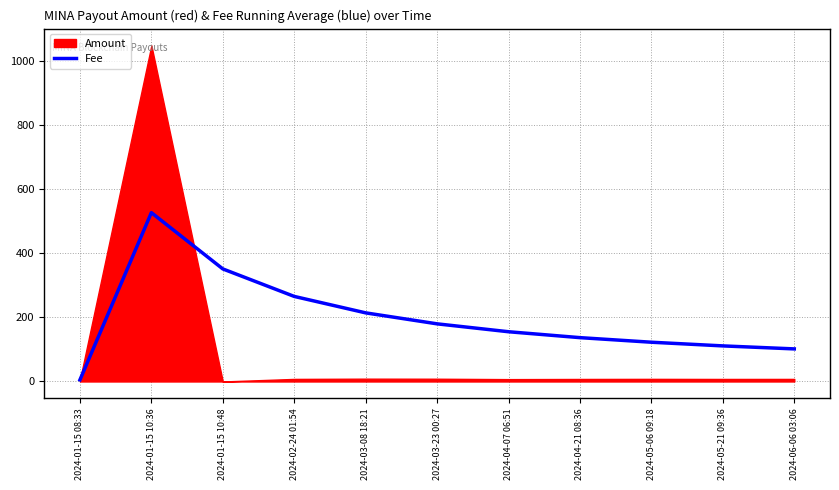

Which category has the highest value in the Fee series?

2024-01-15 10:36